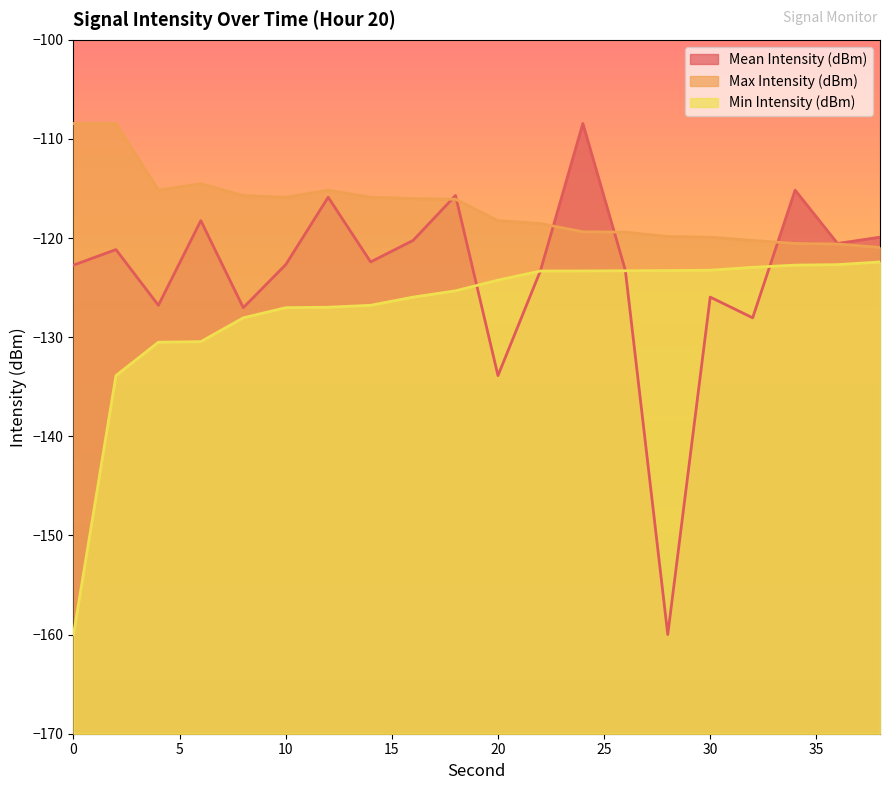

True or false: Mean Intensity (dBm) and Max Intensity (dBm) cross at least once.

True